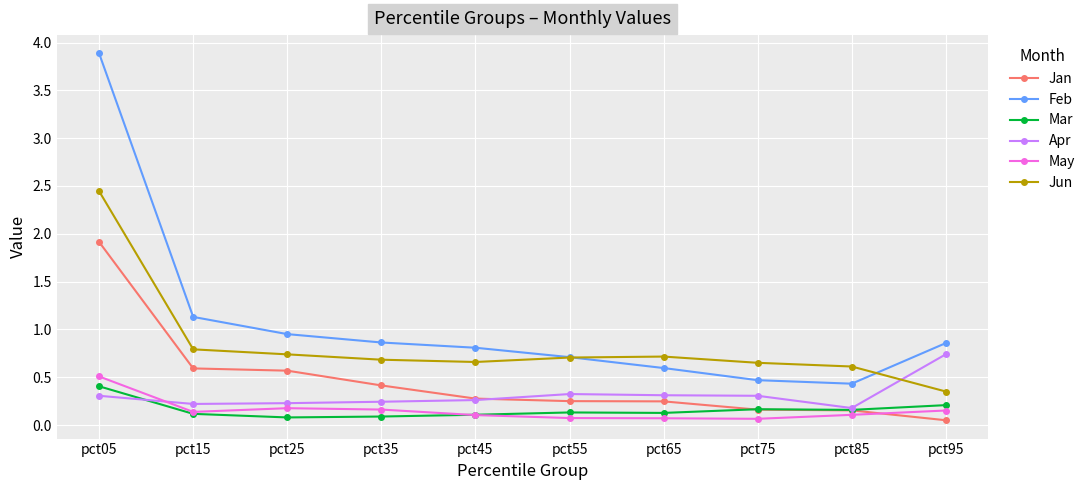

Between pct05 and pct25, which series saw the biggest shift?

Feb